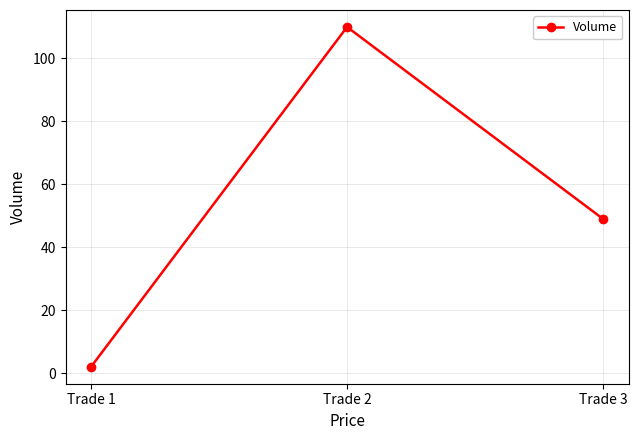

True or false: the data shows 27 at Trade 3.

False